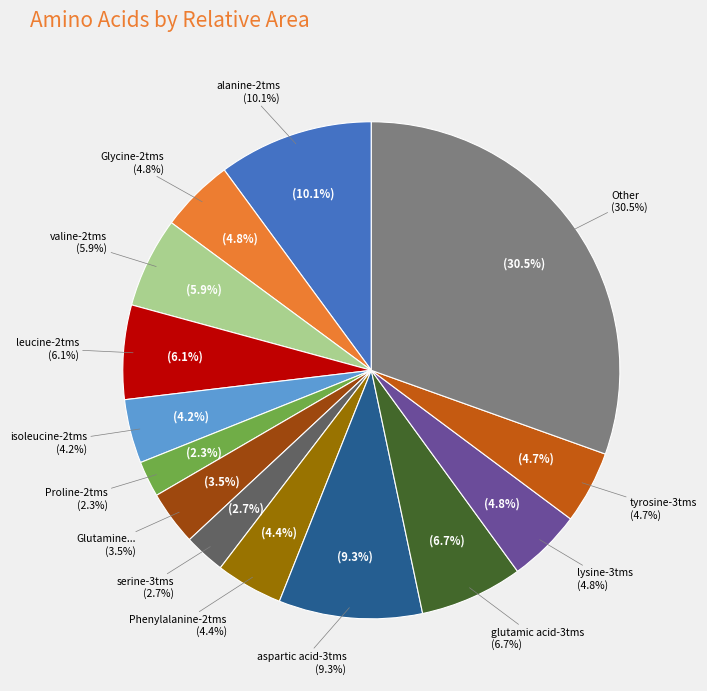

The Glycine-2tms slice represents 5% of the pie. True or false?

True